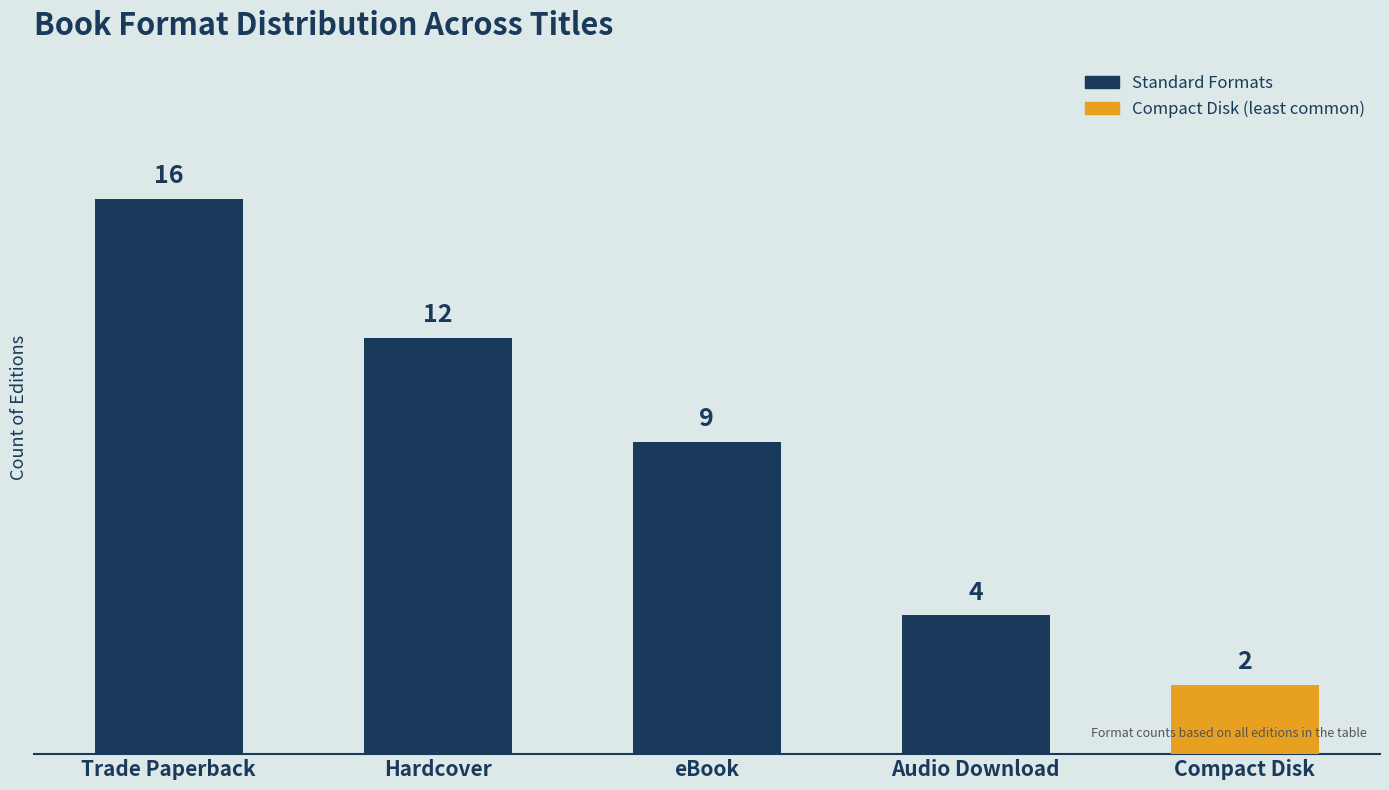

What is the value of the 3rd bar from the left?

9